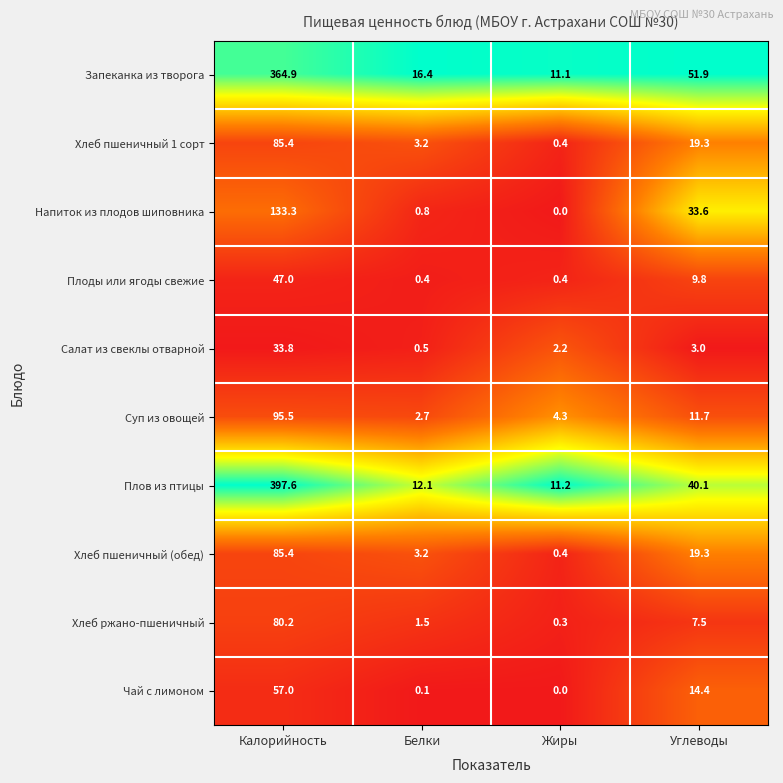

The value of Плов из птицы at Углеводы is 72.0. True or false?

False